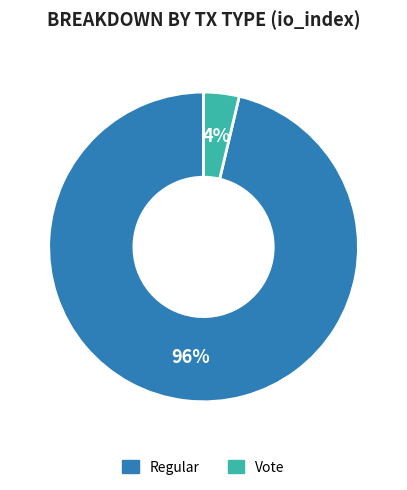

Count the number of slices in the pie.

2